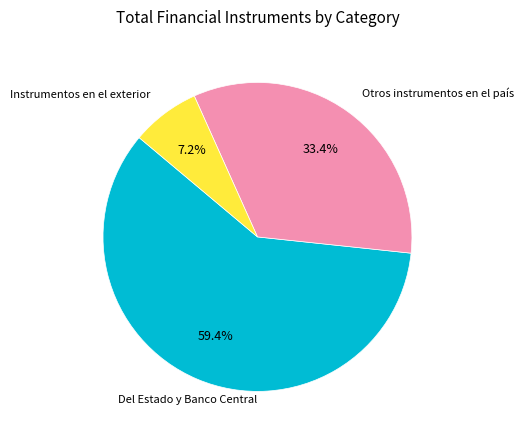

Is there a majority slice in this chart?

Yes